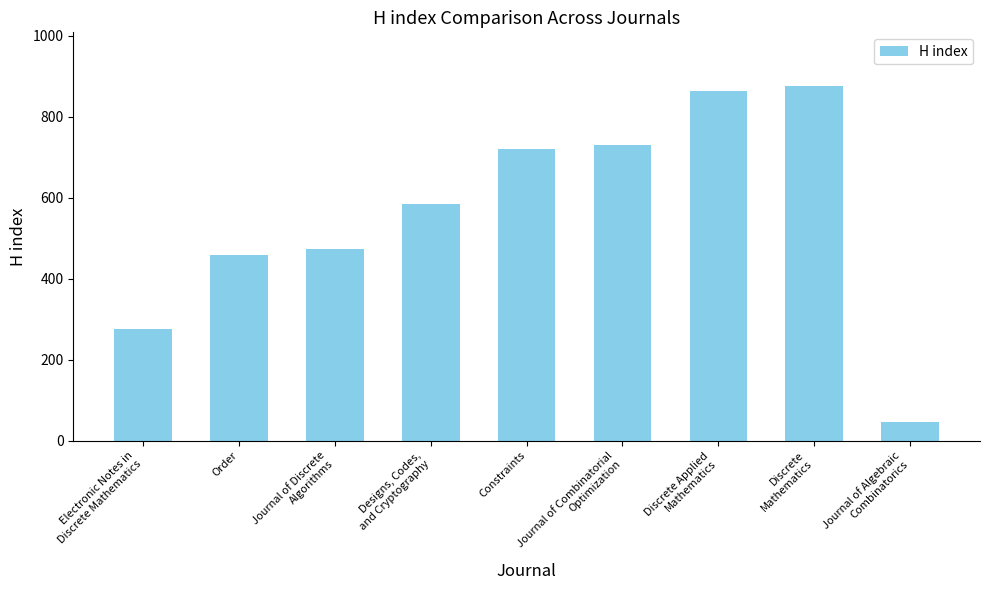

What position from the right is Journal of Combinatorial
Optimization?

4